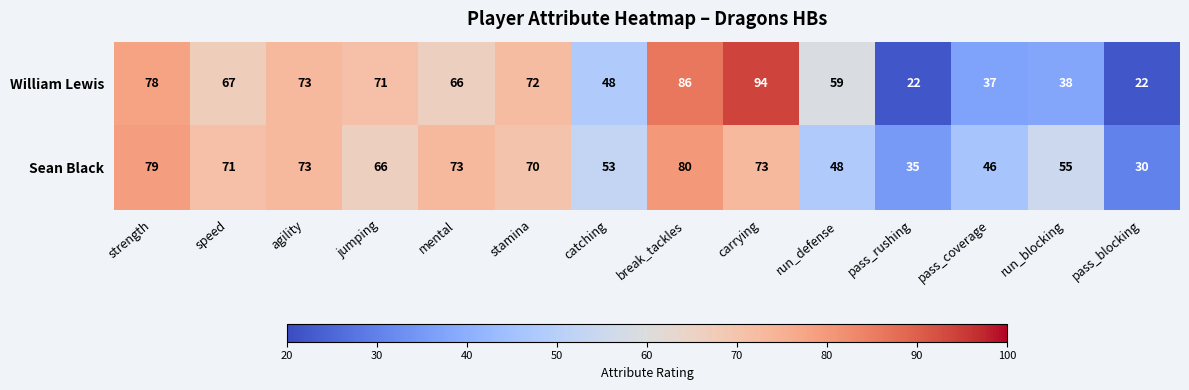

Reading right to left, list all the values displayed in this chart.

William Lewis: pass_blocking=22	run_blocking=38	pass_coverage=37	pass_rushing=22	run_defense=59	carrying=94	break_tackles=86	catching=48	stamina=72	mental=66	jumping=71	agility=73	speed=67	strength=78
Sean Black: pass_blocking=30	run_blocking=55	pass_coverage=46	pass_rushing=35	run_defense=48	carrying=73	break_tackles=80	catching=53	stamina=70	mental=73	jumping=66	agility=73	speed=71	strength=79